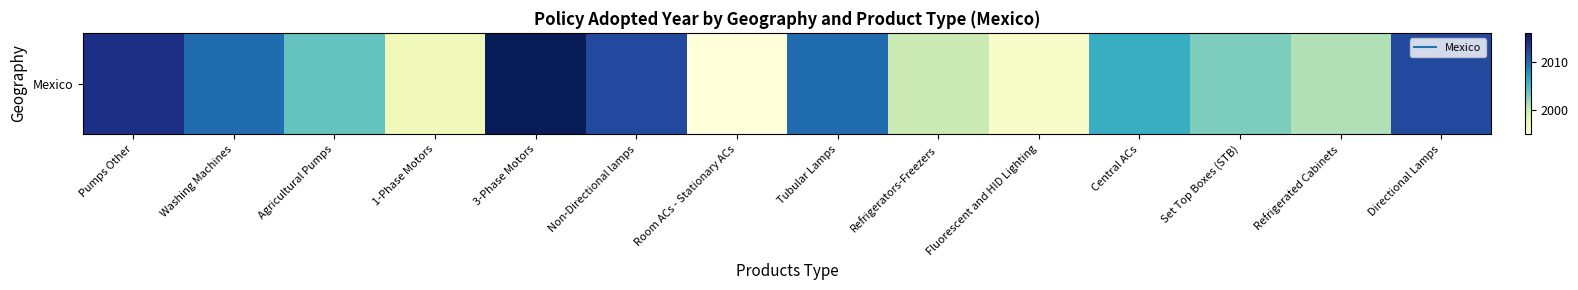

Rank the categories by value from highest to lowest.

3-Phase Motors, Pumps Other, Non-Directional lamps, Directional Lamps, Washing Machines, Tubular Lamps, Central ACs, Agricultural Pumps, Set Top Boxes (STB), Refrigerated Cabinets, Refrigerators-Freezers, 1-Phase Motors, Fluorescent and HID Lighting, Room ACs - Stationary ACs